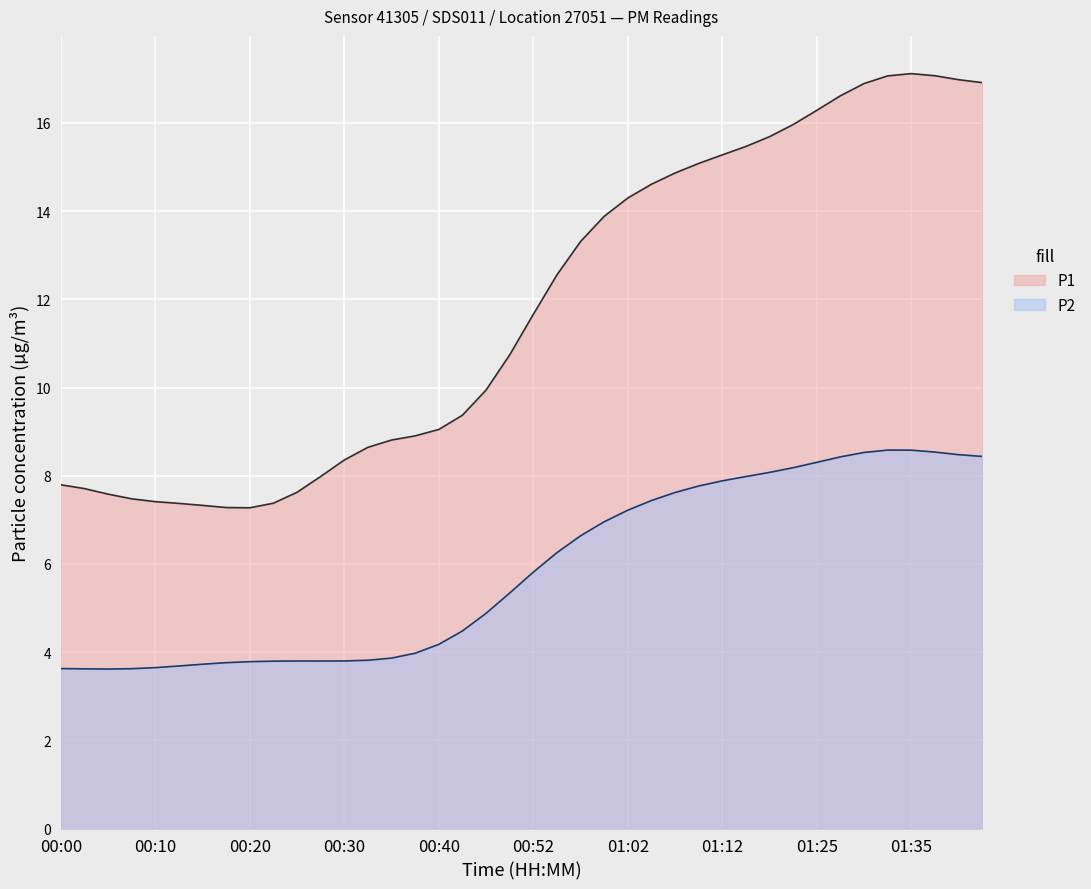

What is the highest value of the P2 series?

8.6